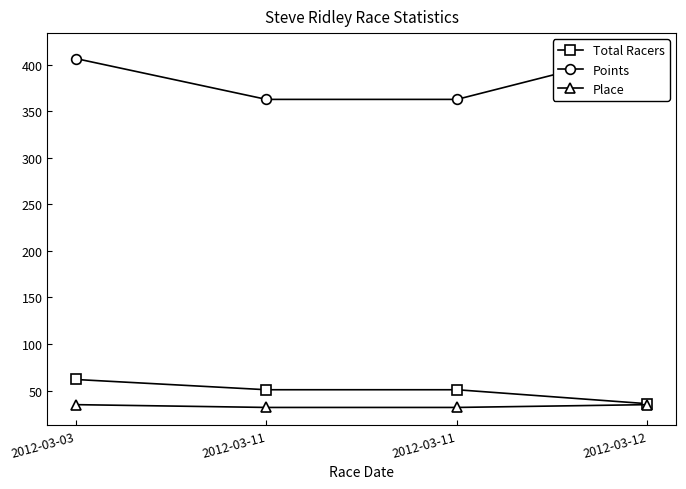

What is the average value of the Total Racers series?

50